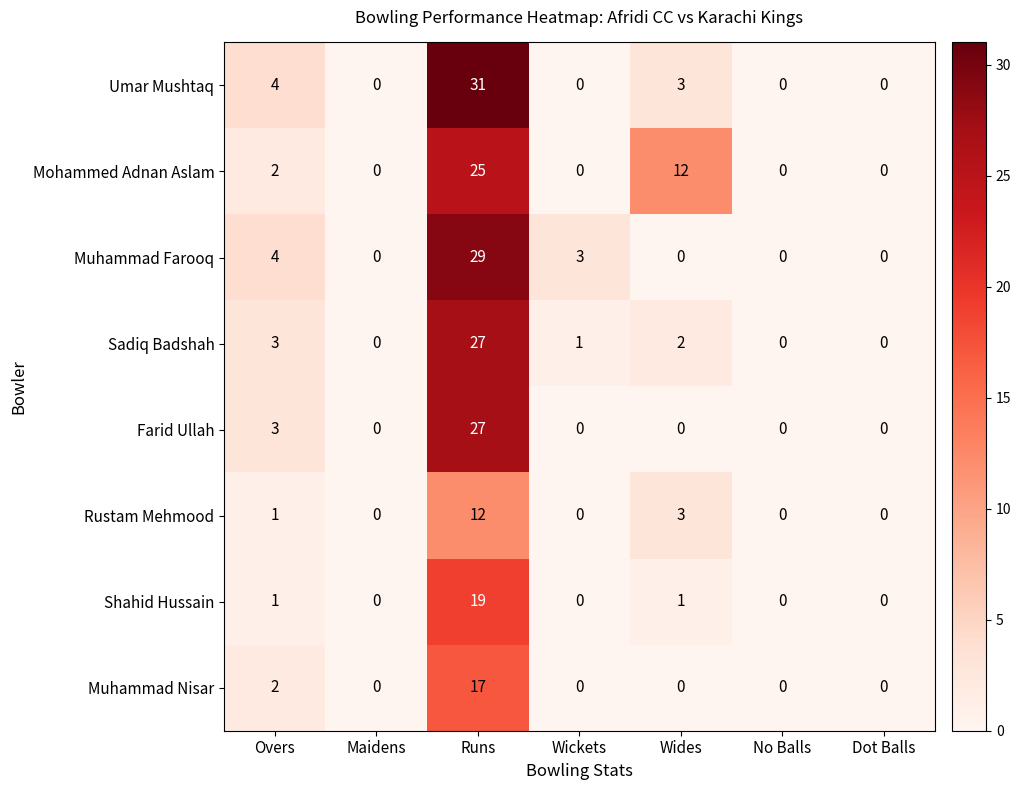

Which series has the widest spread of values?

Umar Mushtaq